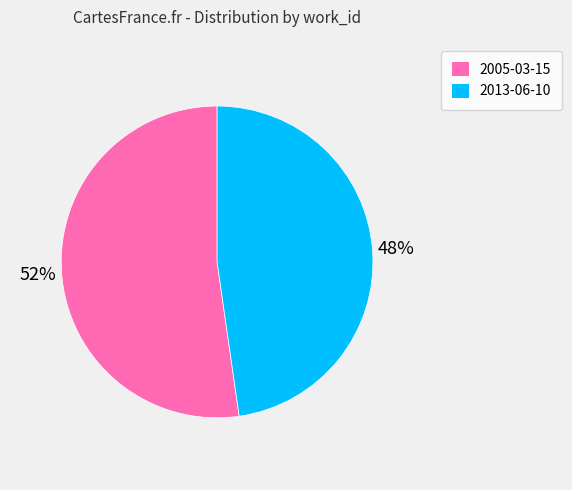

To the nearest percent, what percentage of the pie is 2013-06-10?

48%